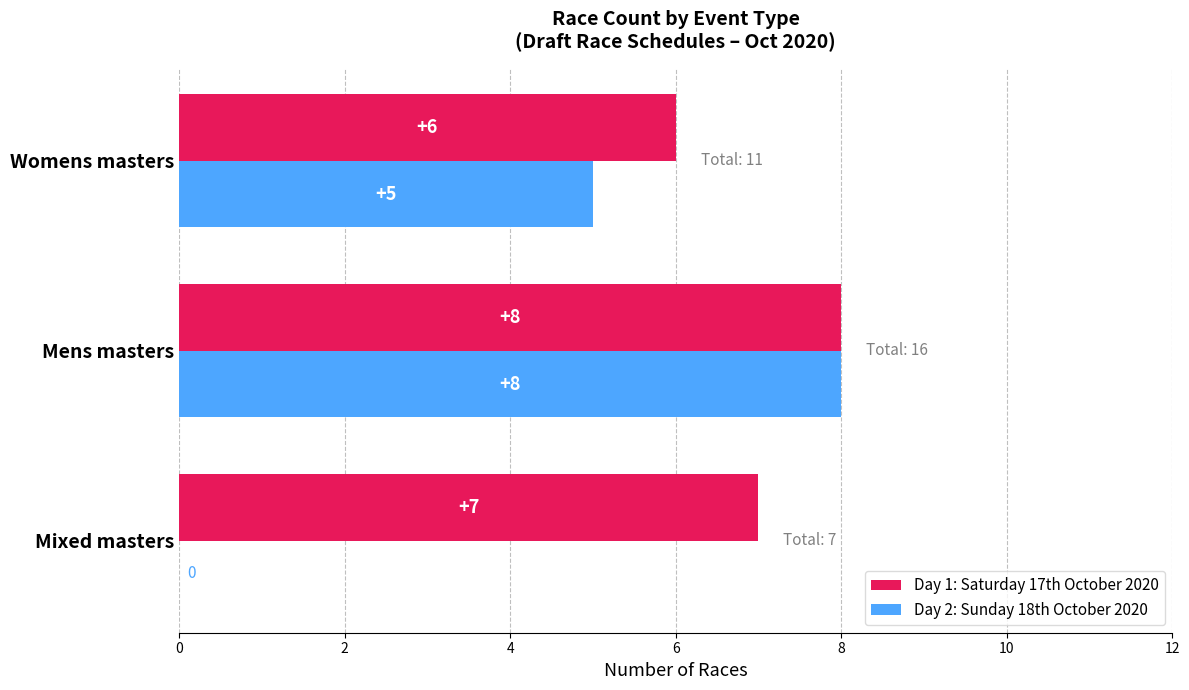

What is the sum of the Day 1: Saturday 17th October 2020 values at Mens masters and Mixed masters?

15